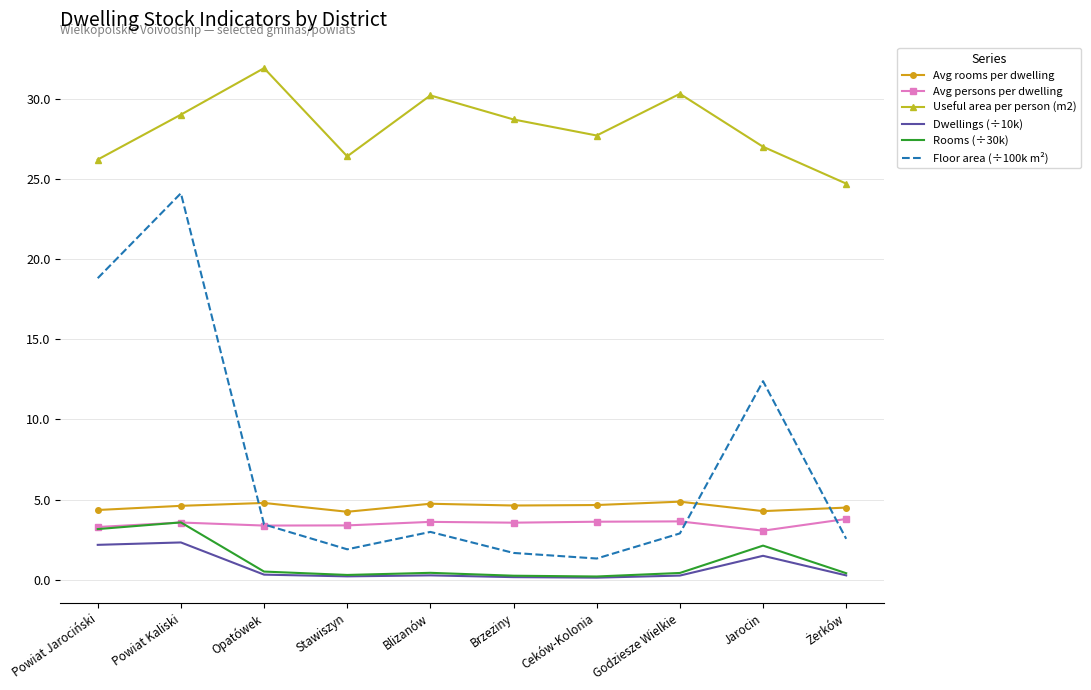

Is it true that Rooms (÷30k) equals 3.6 at Powiat Kaliski?

True